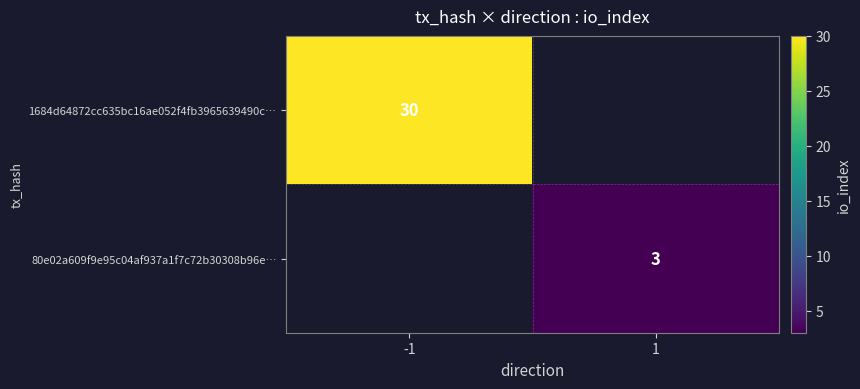

Is it true that 1684d64872cc635bc16ae052f4fb3965639490c… equals 30 at -1?

True